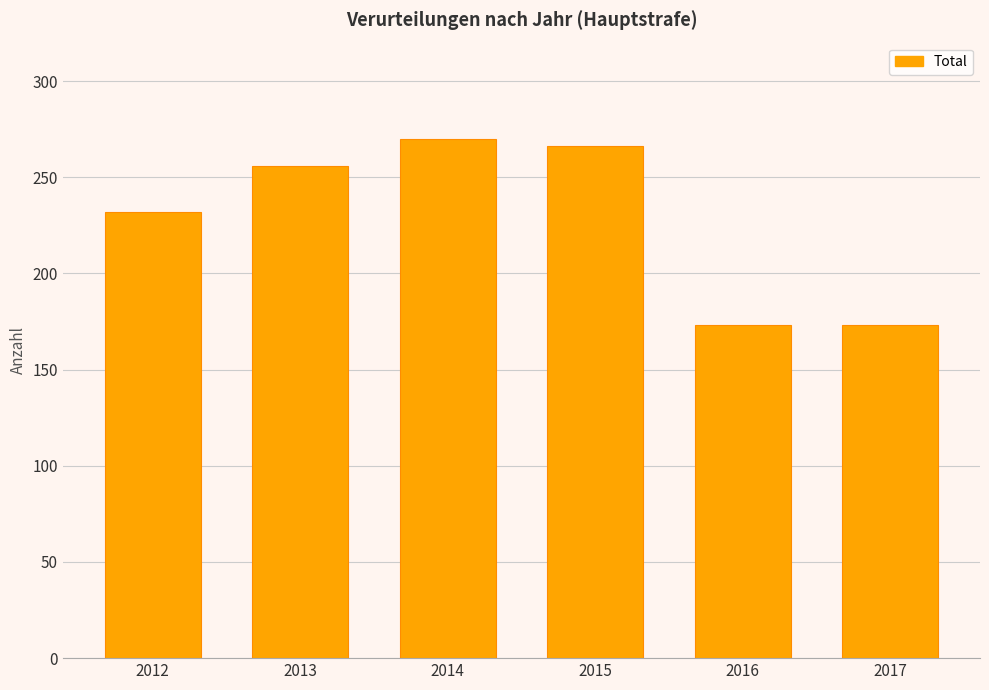

Count the number of data series in this chart.

1